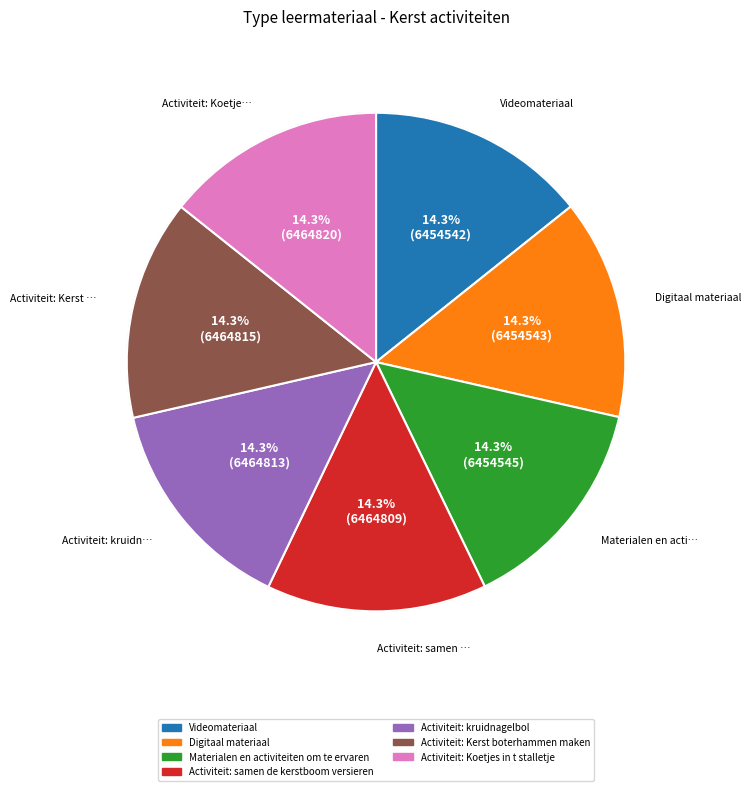

Approximately how many times larger is the value at Activiteit: samen de kerstboom versieren compared to Activiteit: Koetjes in t stalletje?

1.0